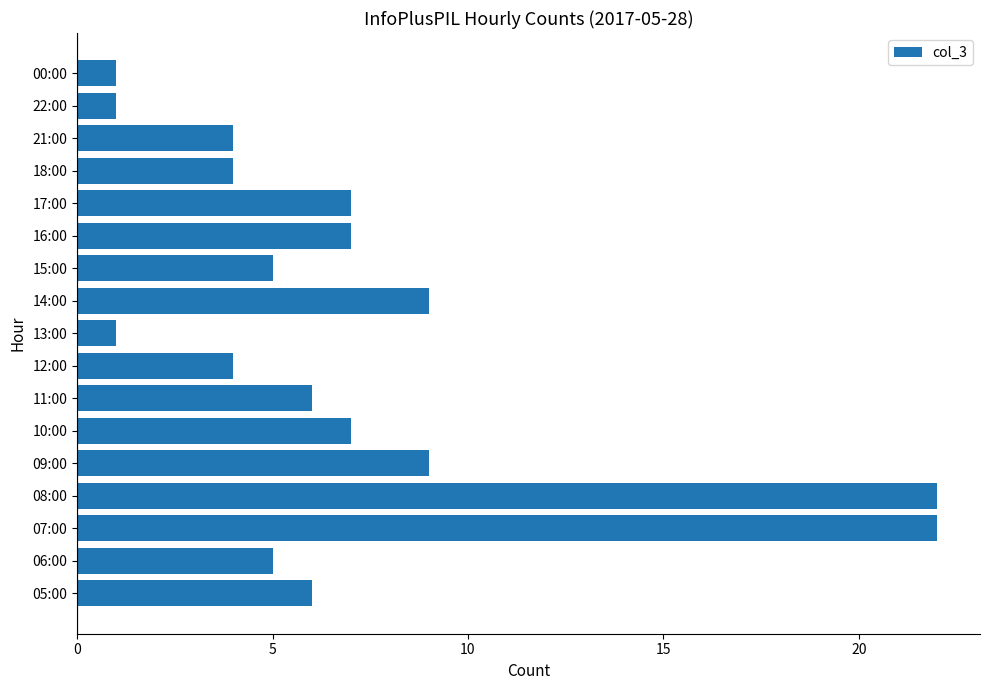

Which has a higher value, 13:00 or 05:00?

05:00